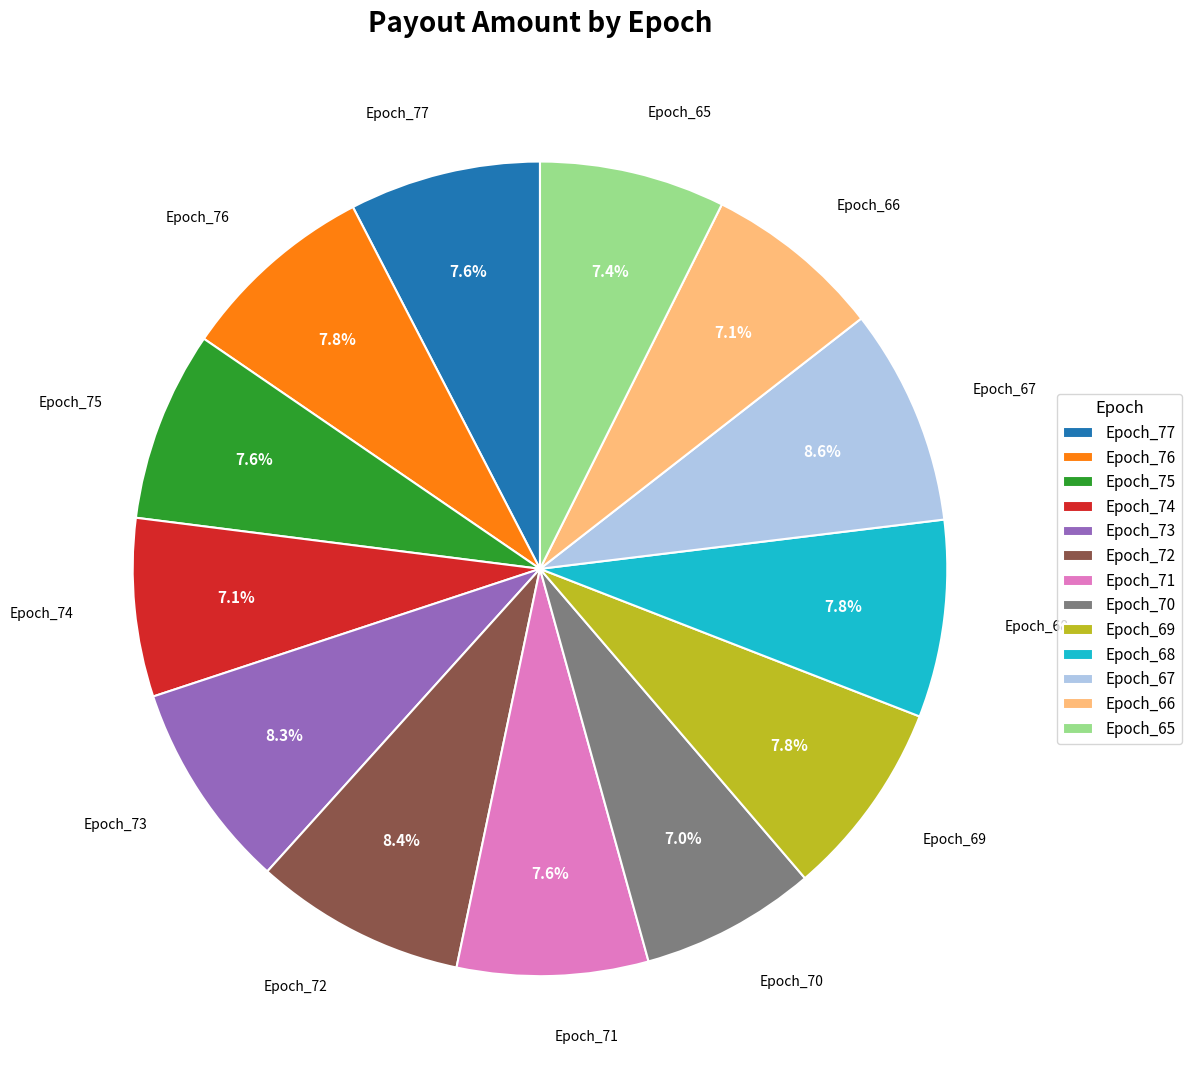

True or false: Epoch_72 accounts for 8% of the total.

True